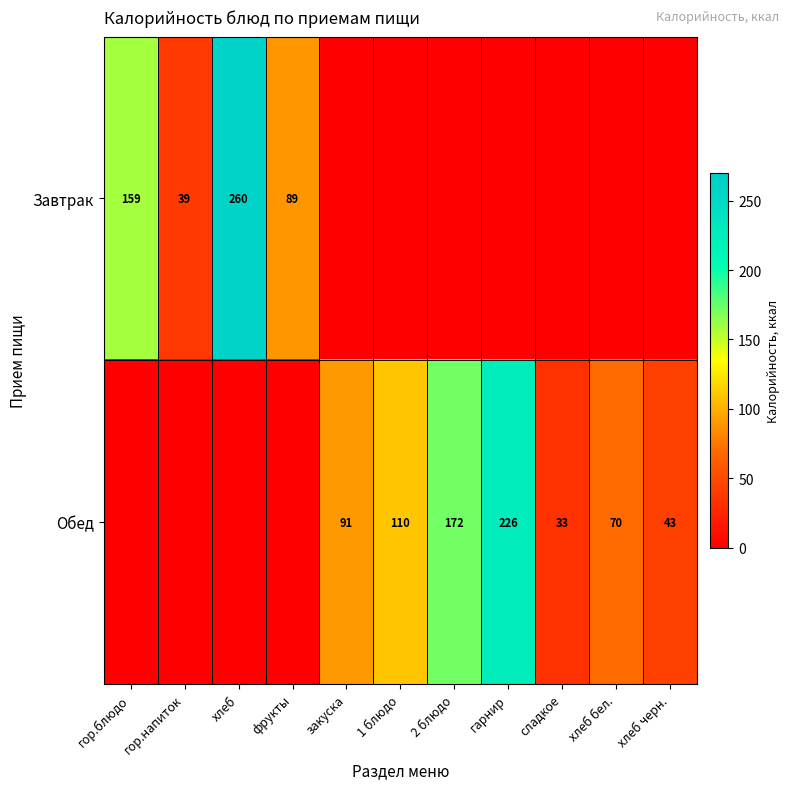

What is the difference between the highest and lowest values at гор.напиток?

39.0